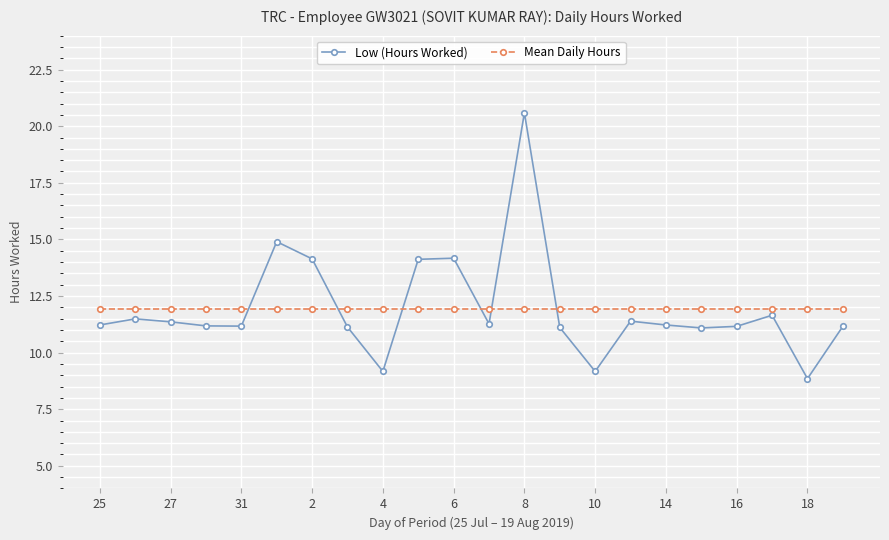

What is the highest value of the Mean Daily Hours series?

11.9